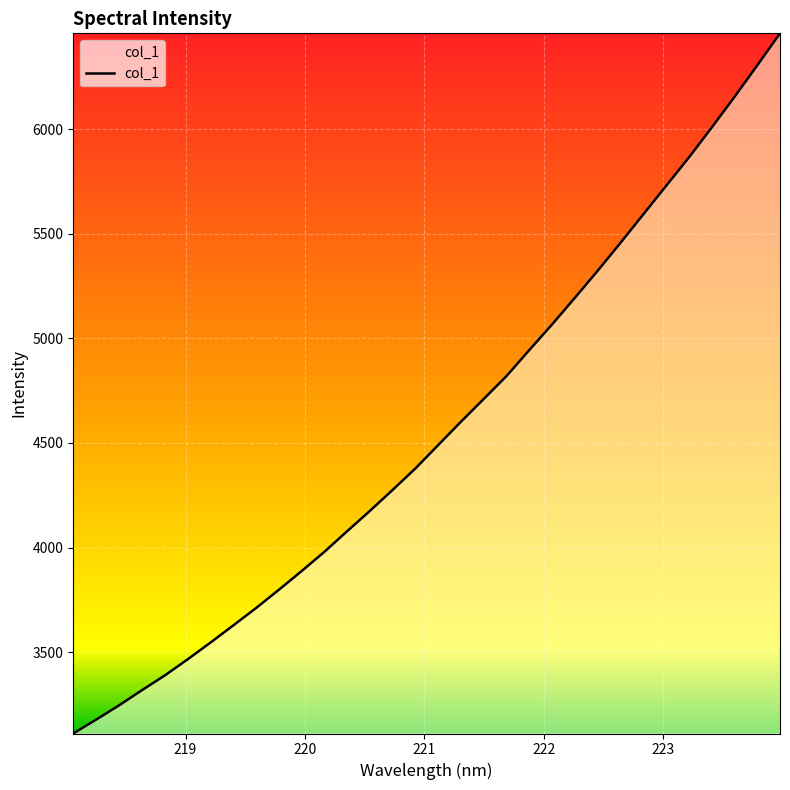

What is the difference between the maximum and minimum values?

3346.4